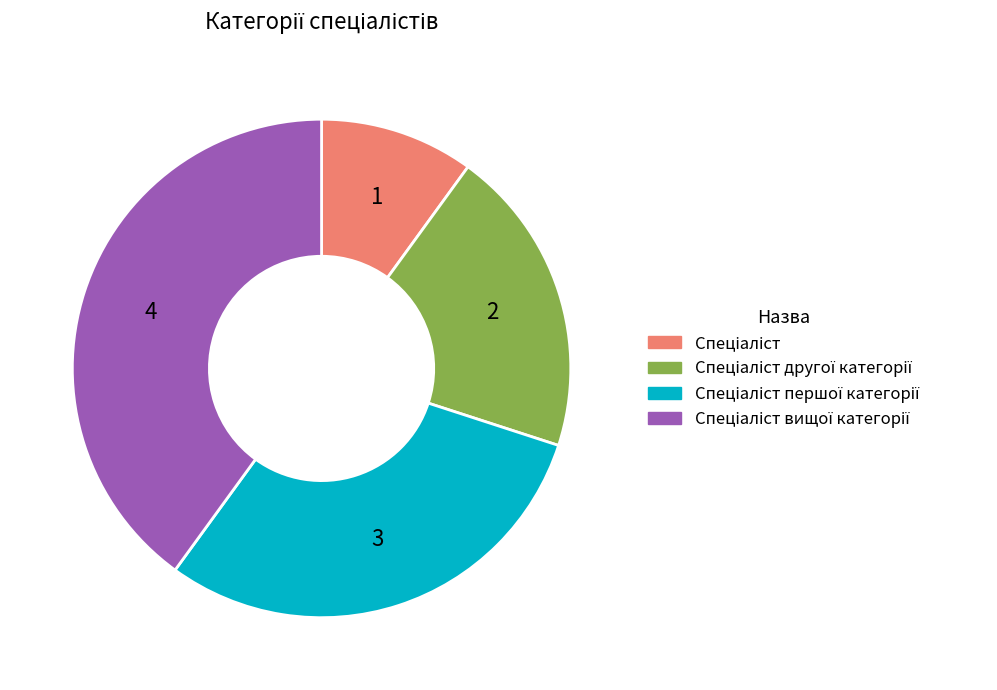

Does any single category account for the majority?

No